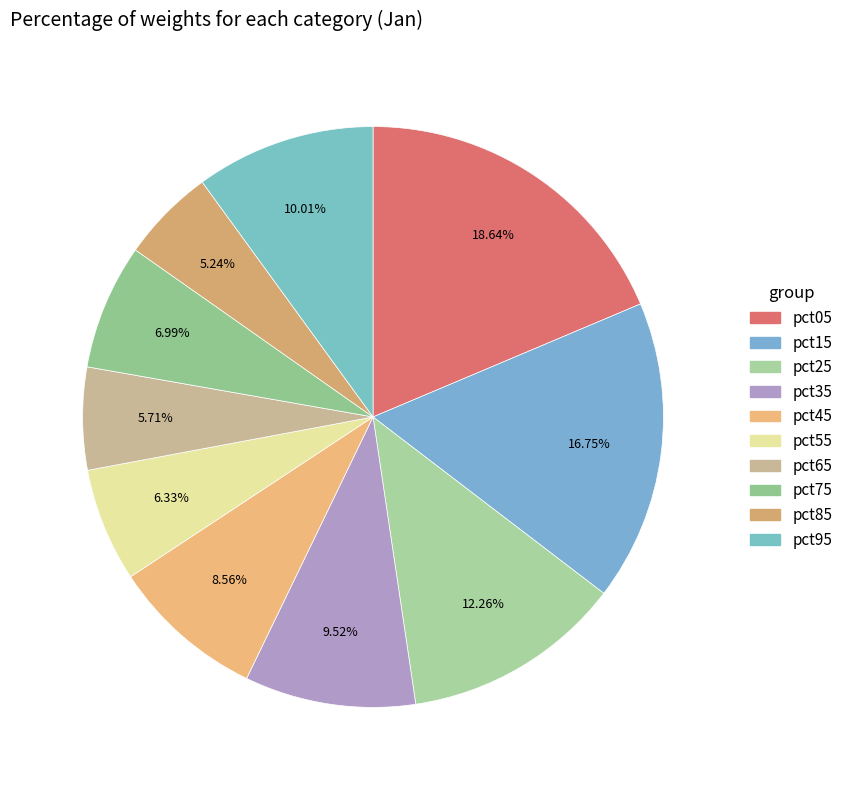

To the nearest percent, what portion does pct75 represent?

7%